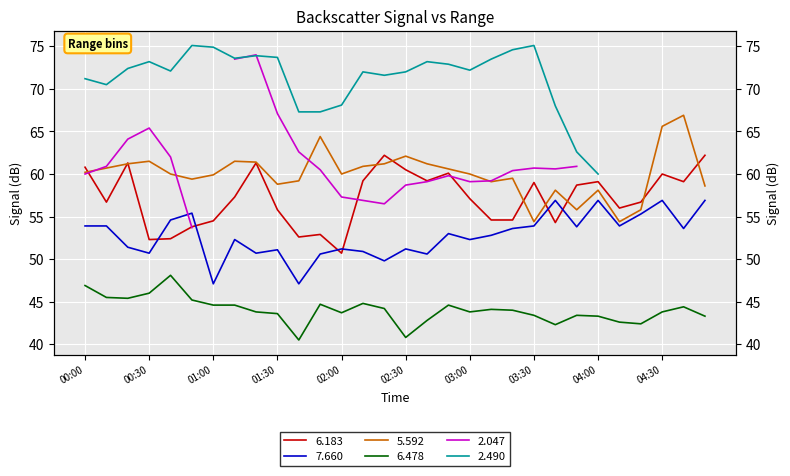

At which label does 5.592 reach its peak?

2020/02/23 04:40